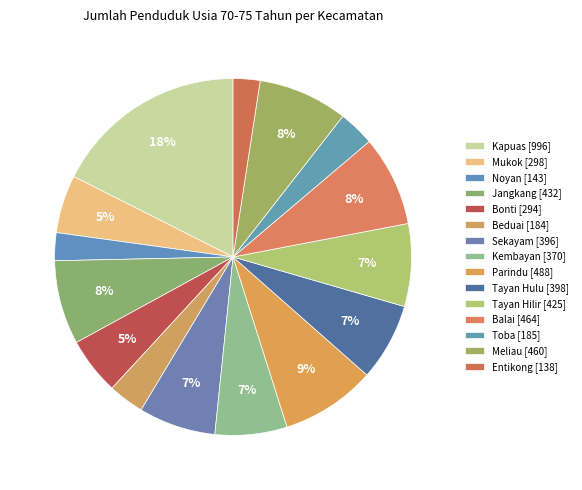

How many segments does this pie chart have?

15